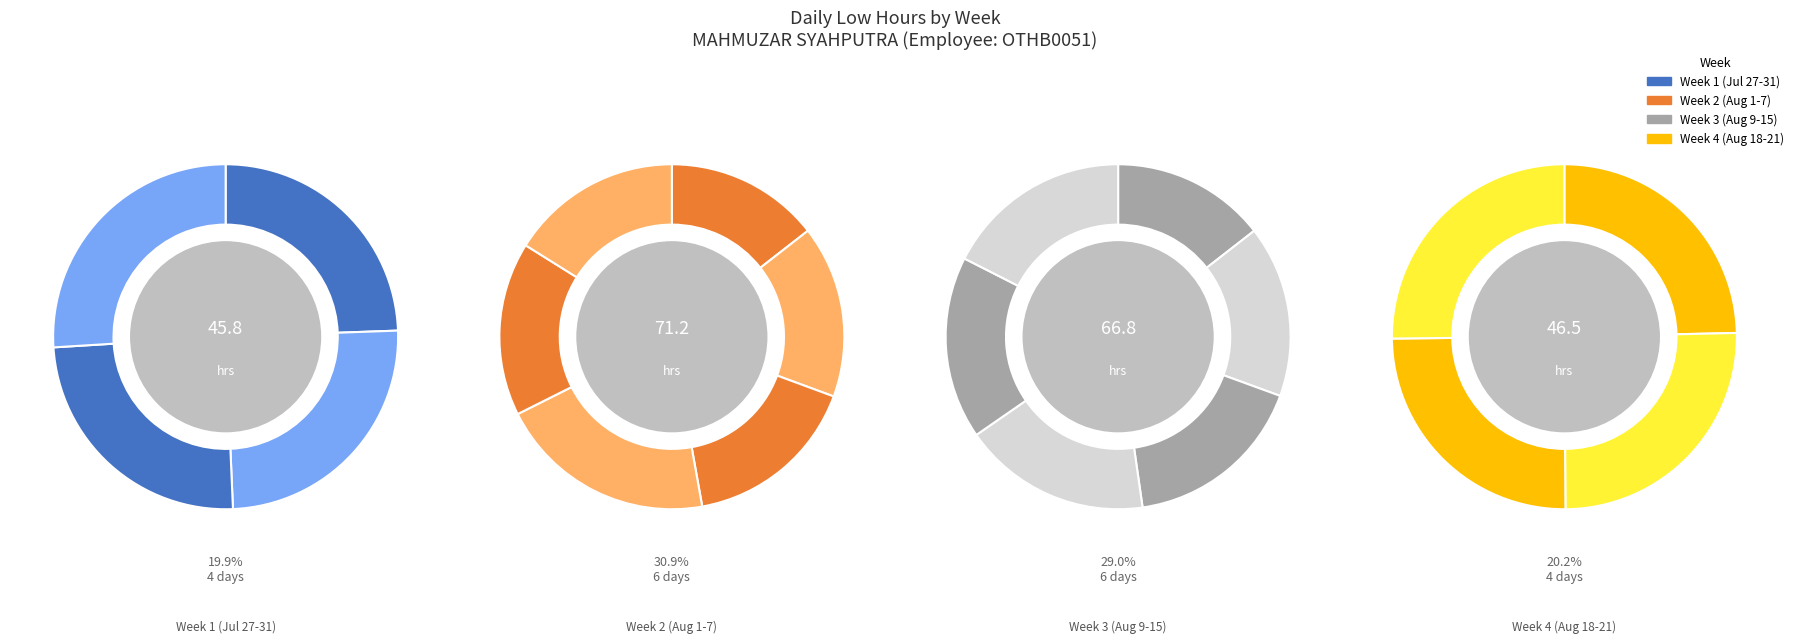

Is 18-Tue the majority of the pie?

No